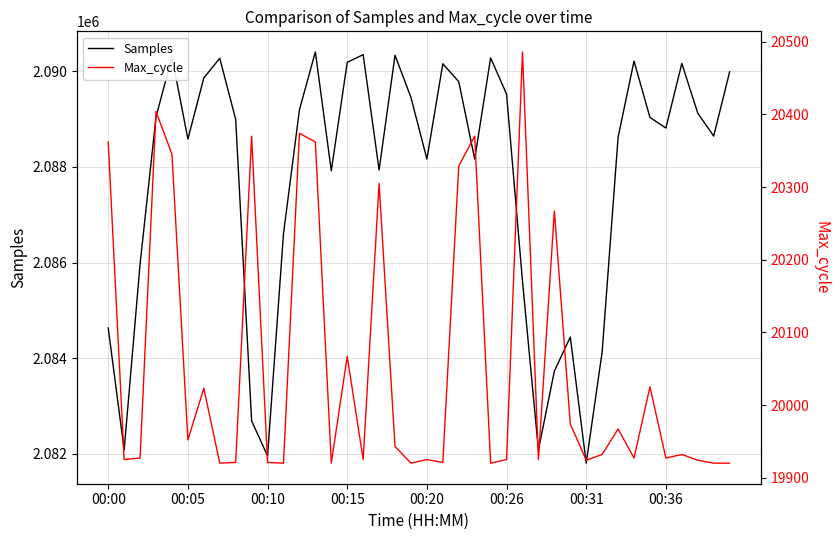

List the series in order of their overall mean, lowest first.

Max_cycle, Samples